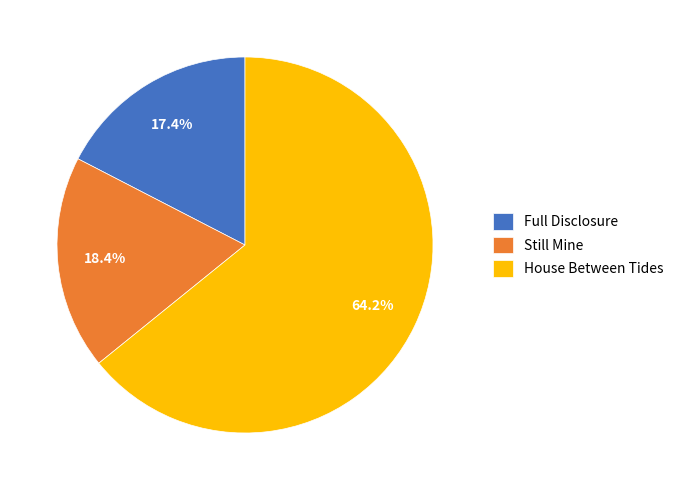

How many slices are in this pie chart?

3